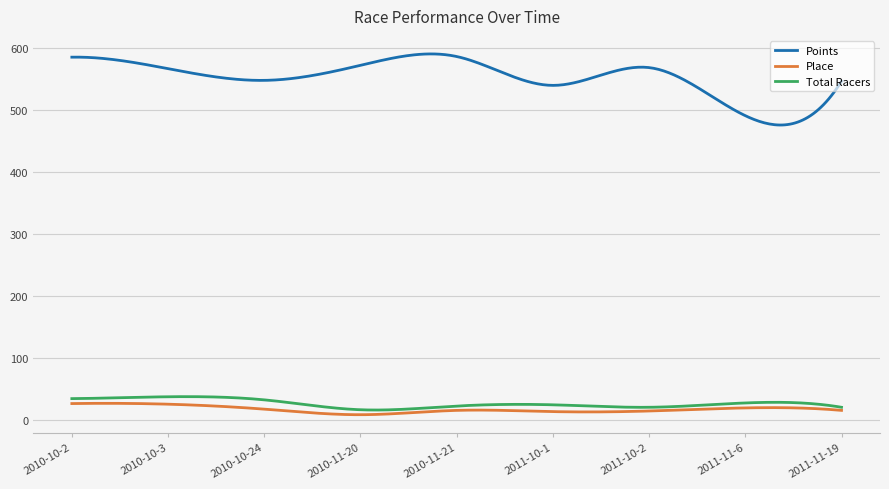

What is the greatest value displayed?

590.8